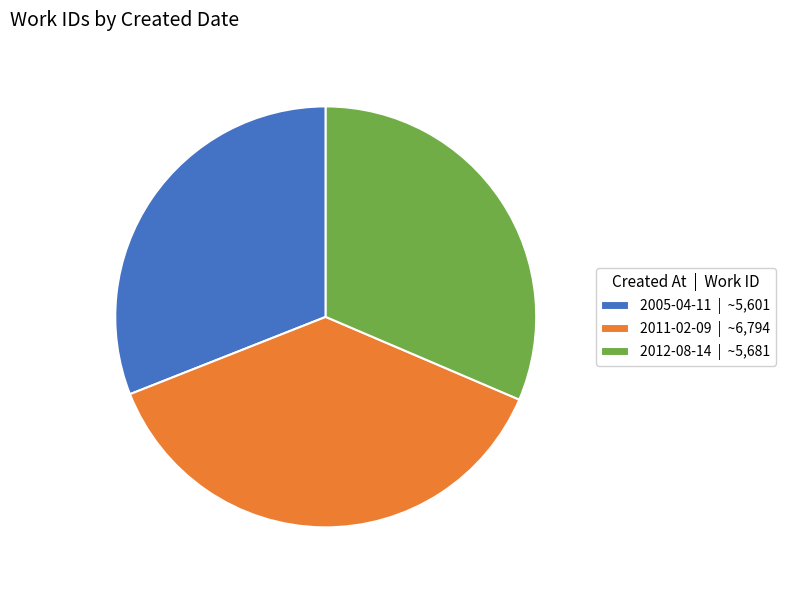

Which slice is the largest?

2011-02-09